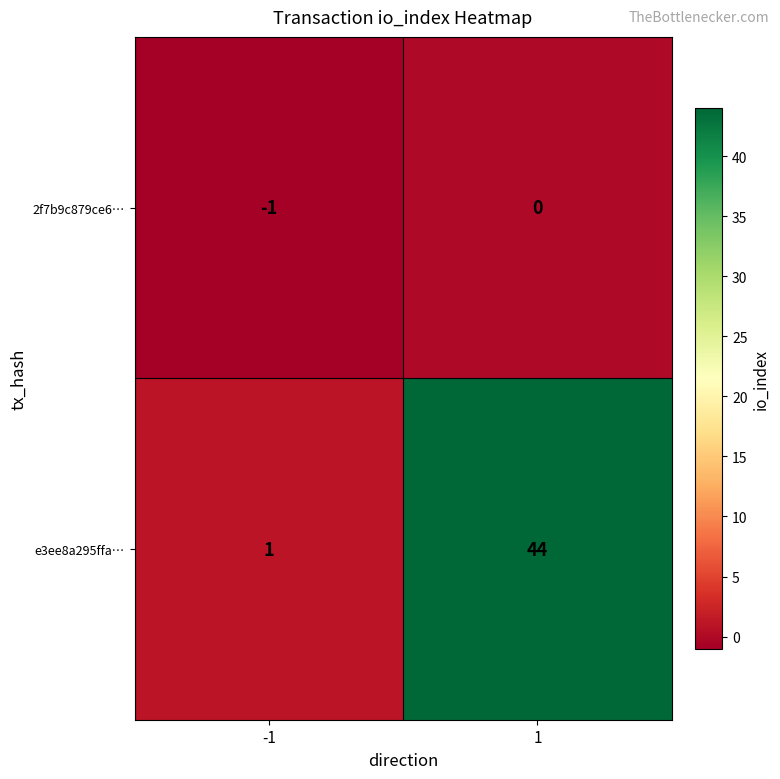

The 2f7b9c879ce6… series shows -1 at 1. True or false?

False